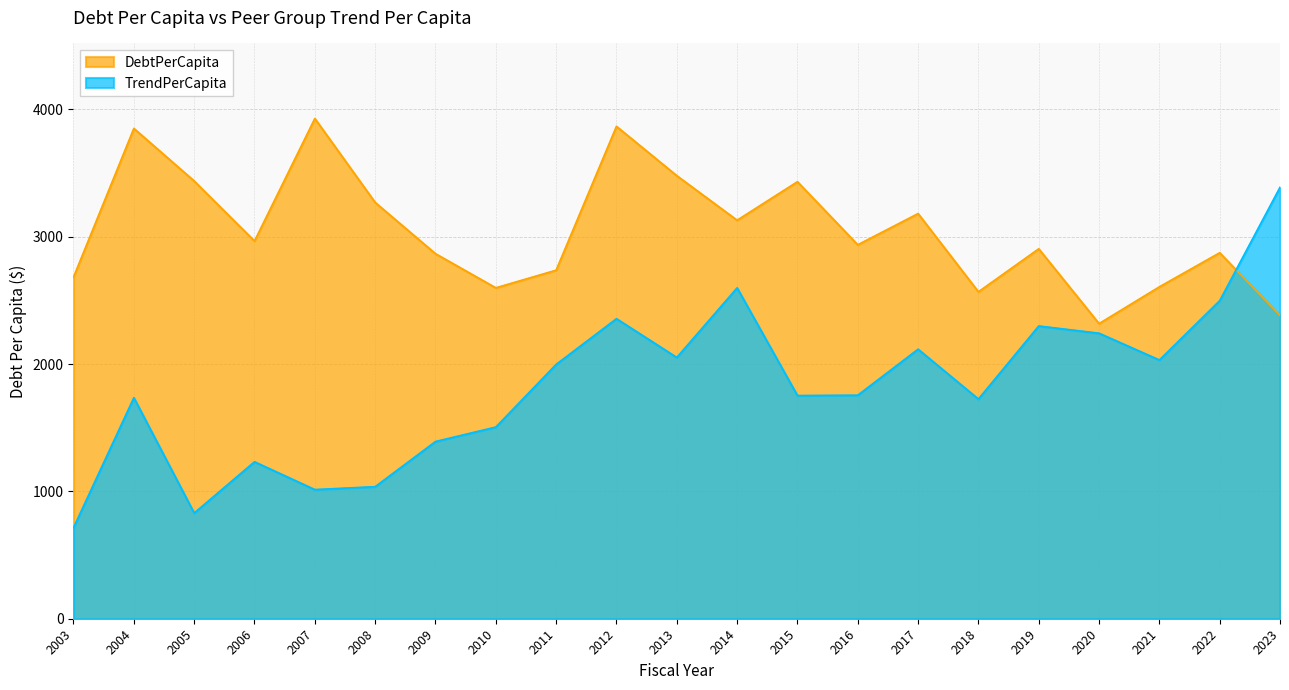

The TrendPerCapita series shows 1997.7 at 2011. True or false?

True